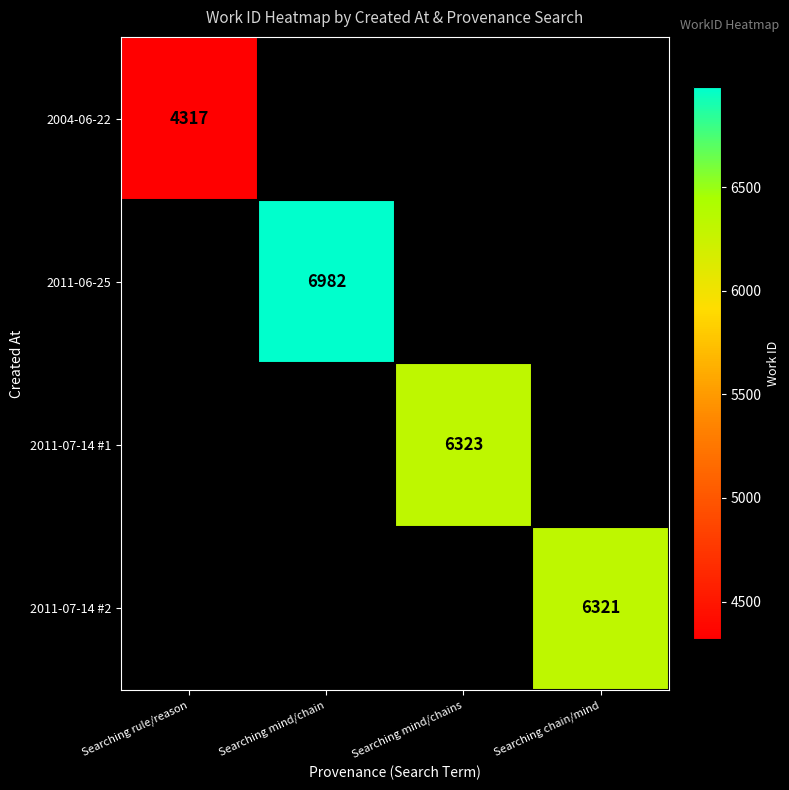

What is the total value across all series at Searching mind/chains?

6323